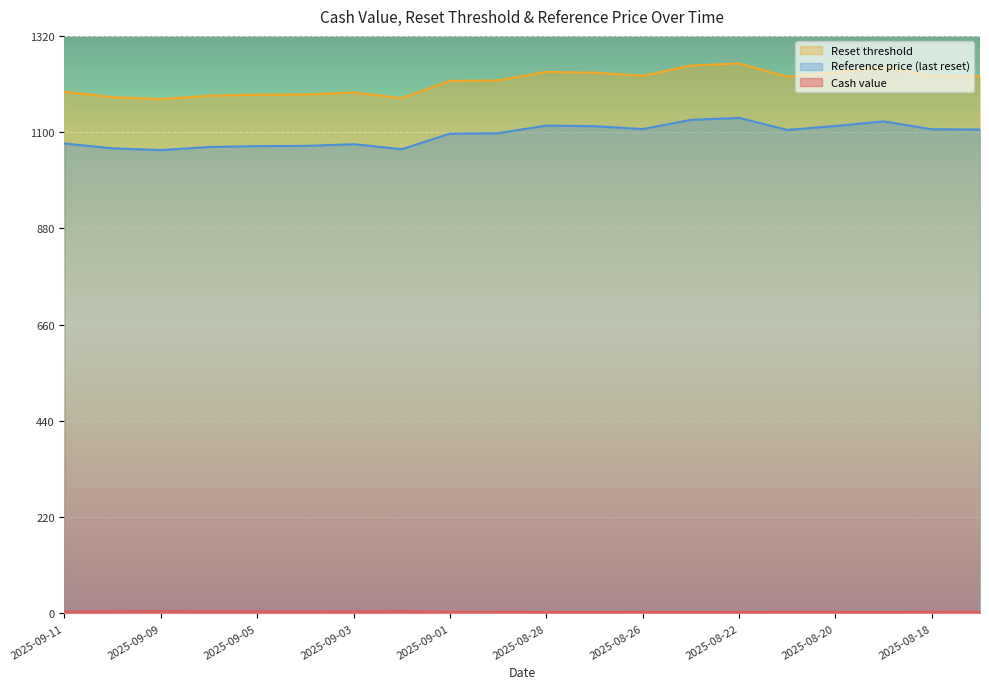

True or false: Reset threshold and Cash value cross at least once.

False